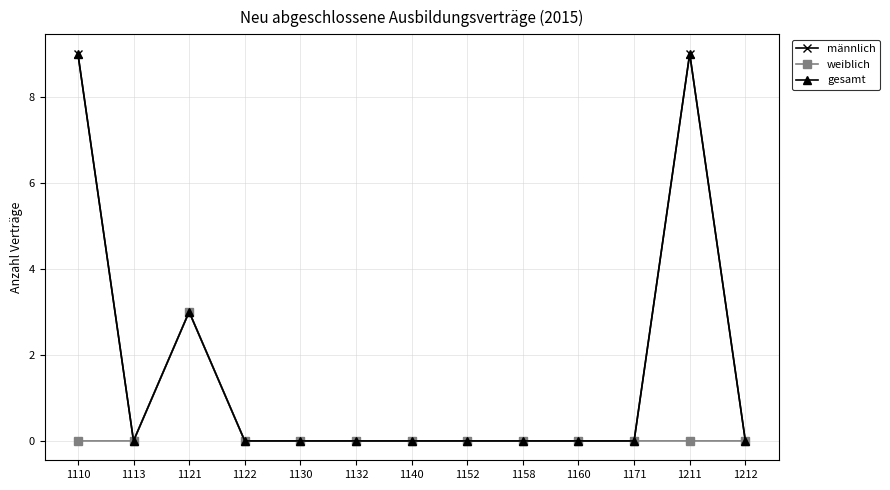

At which label does männlich reach its peak?

1110